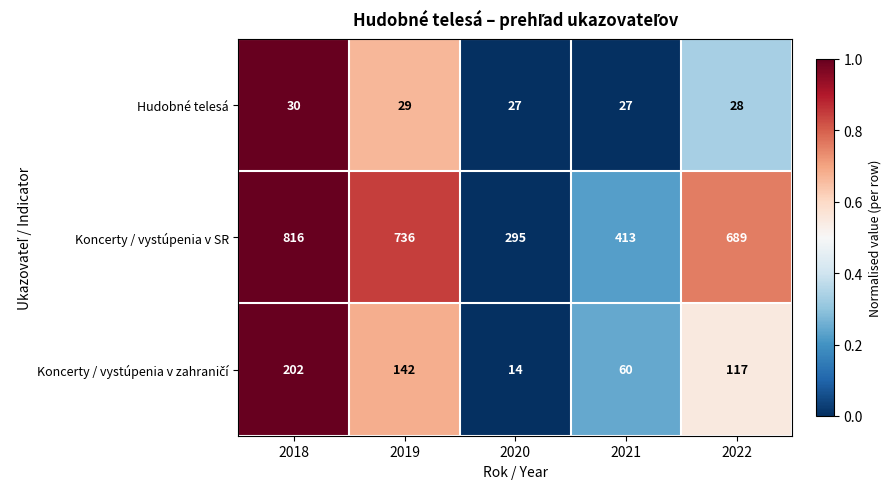

List the labels in order of Koncerty / vystúpenia v SR value, smallest first.

2020, 2021, 2022, 2019, 2018